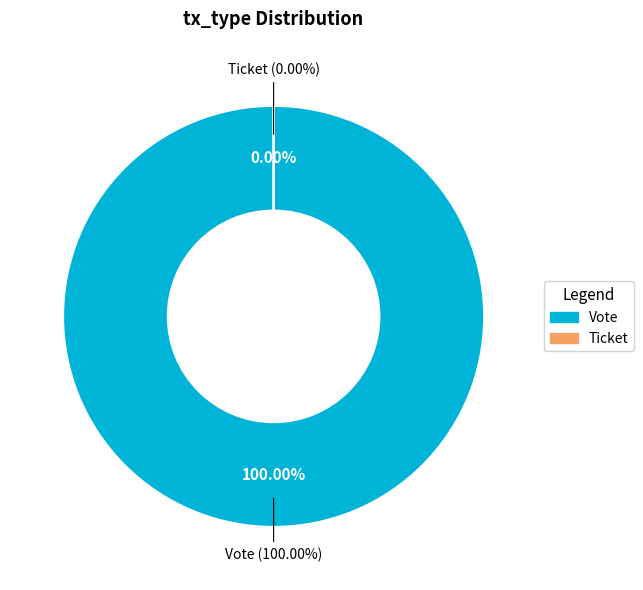

True or false: Vote accounts for 99% of the total.

False